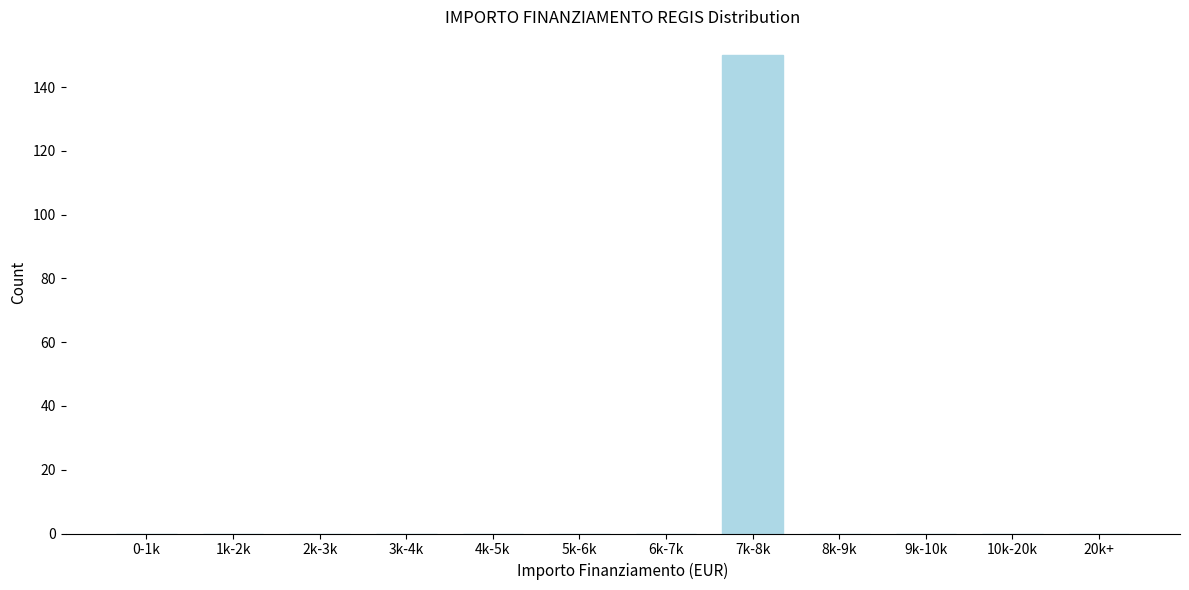

Reading left to right, what are all the values shown in this chart?

0-1k=0	1k-2k=0	2k-3k=0	3k-4k=0	4k-5k=0	5k-6k=0	6k-7k=0	7k-8k=150	8k-9k=0	9k-10k=0	10k-20k=0	20k+=0